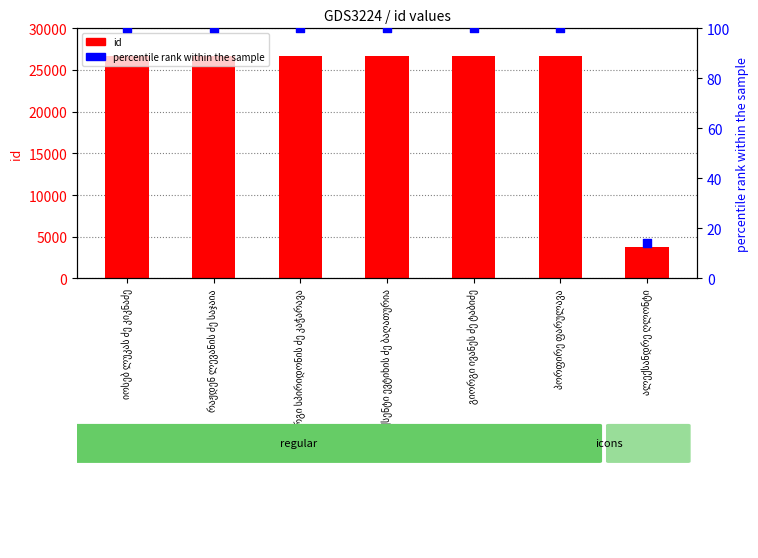

Which series reaches the minimum Y coordinate?

percentile rank within the sample